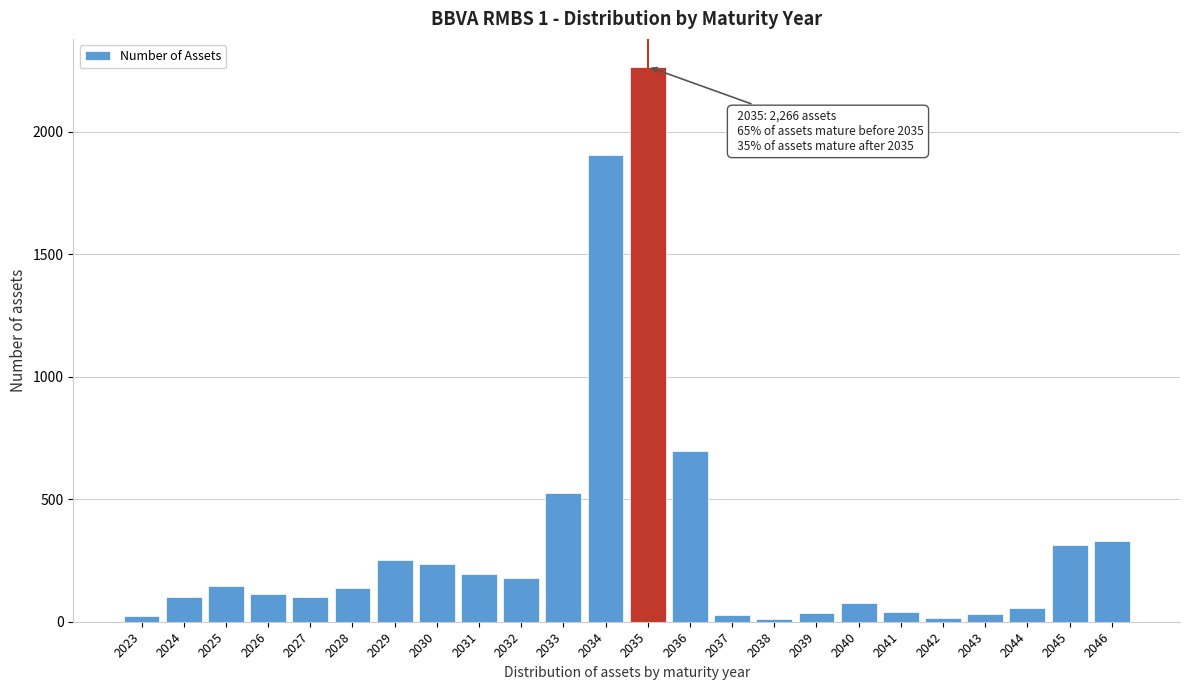

What is the difference between the second highest and minimum values?

1895